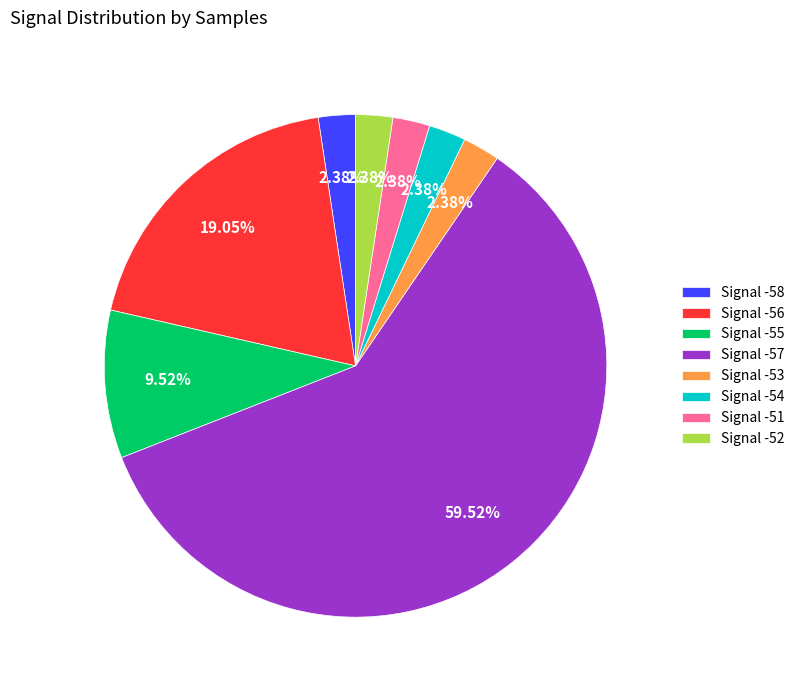

Which category accounts for the majority?

Signal -57